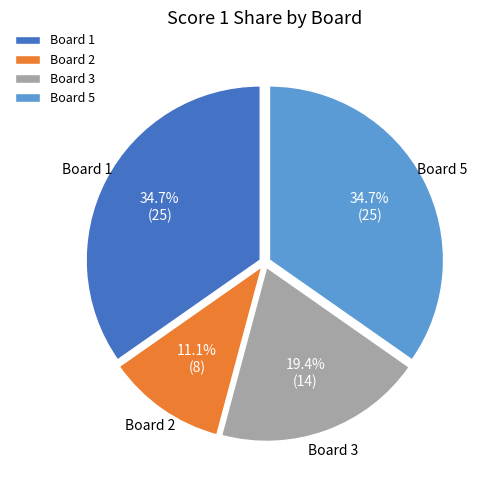

Does any single category account for the majority?

No